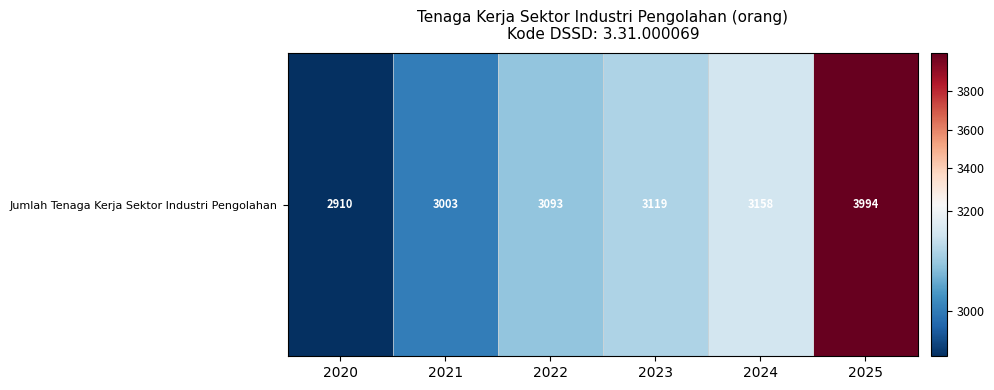

At which label is the value closest to 3452?

2024